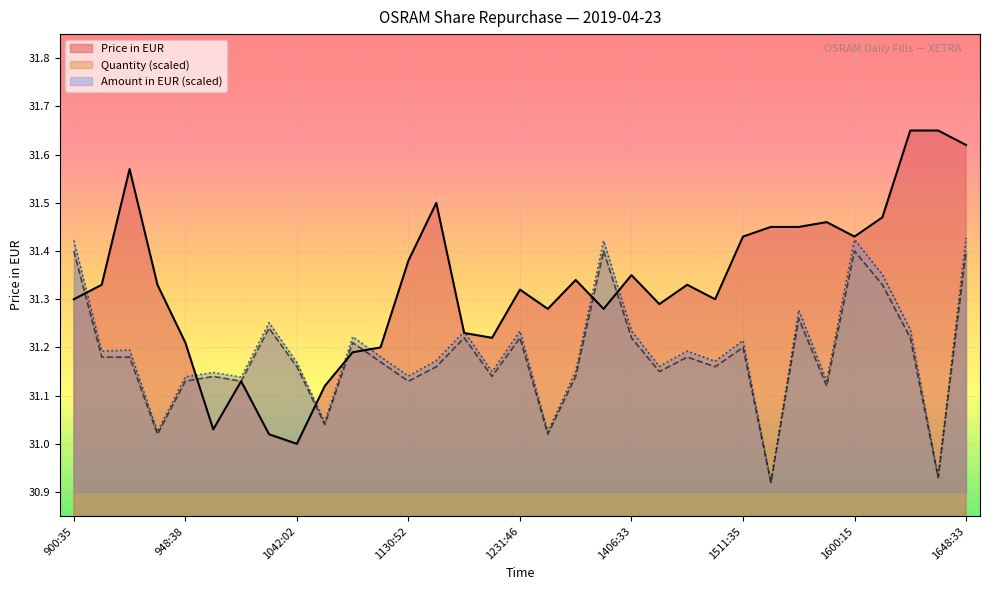

Where is the first local maximum for Amount in EUR?

932:20